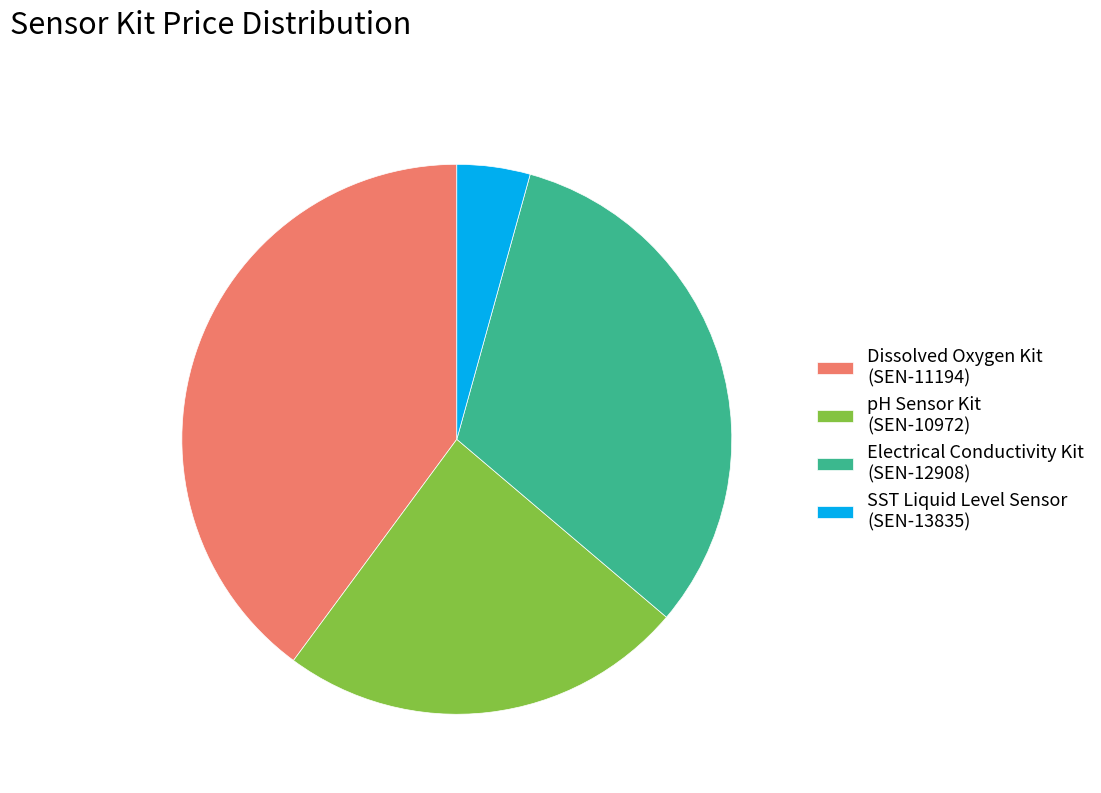

The pH Sensor Kit (SEN-10972) slice represents 24% of the pie. True or false?

True